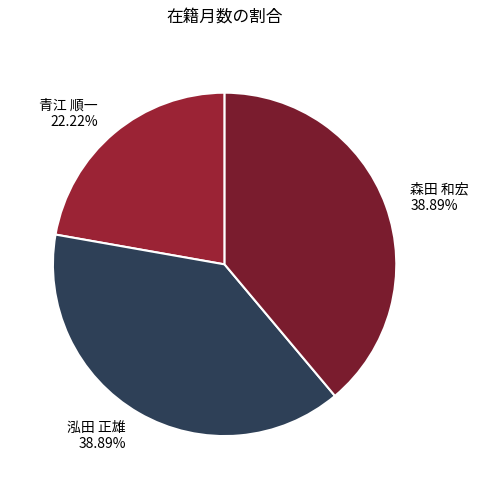

To the nearest percent, what portion does 森田 和宏 represent?

39%